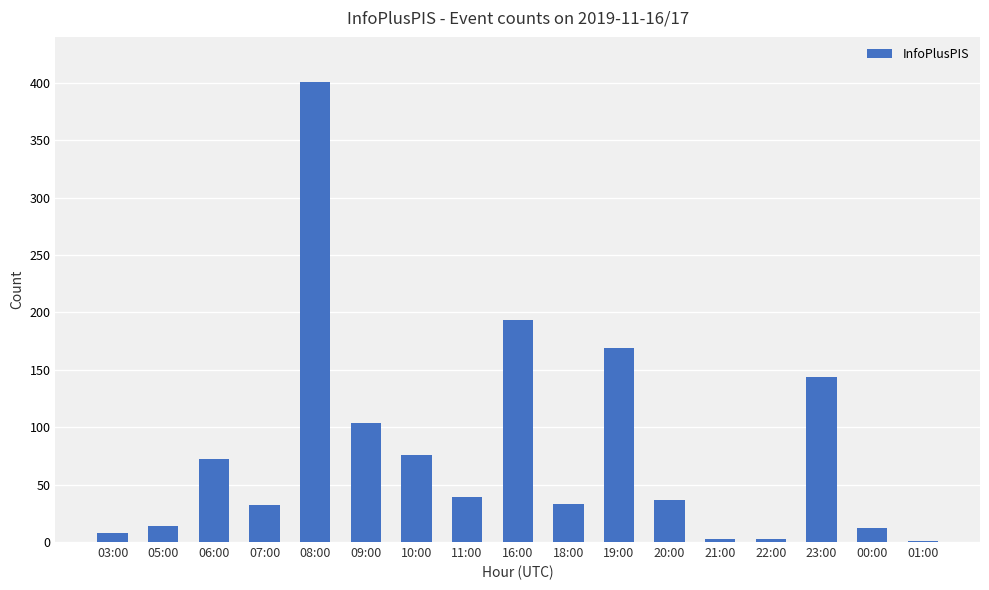

Which label corresponds to the largest value in the chart?

08:00